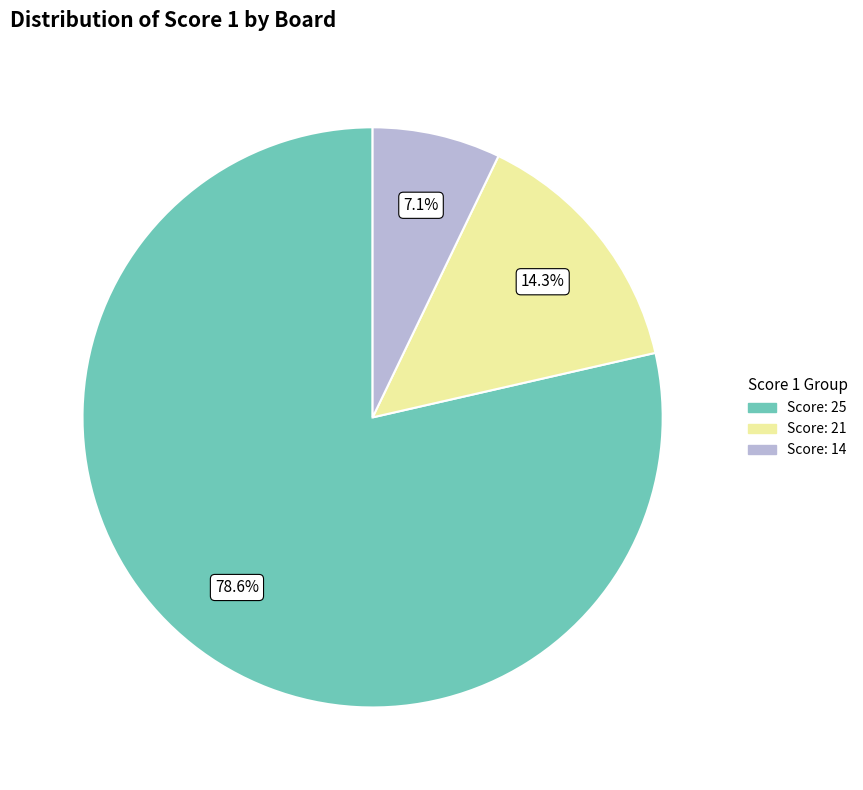

Does any single category account for the majority?

Yes